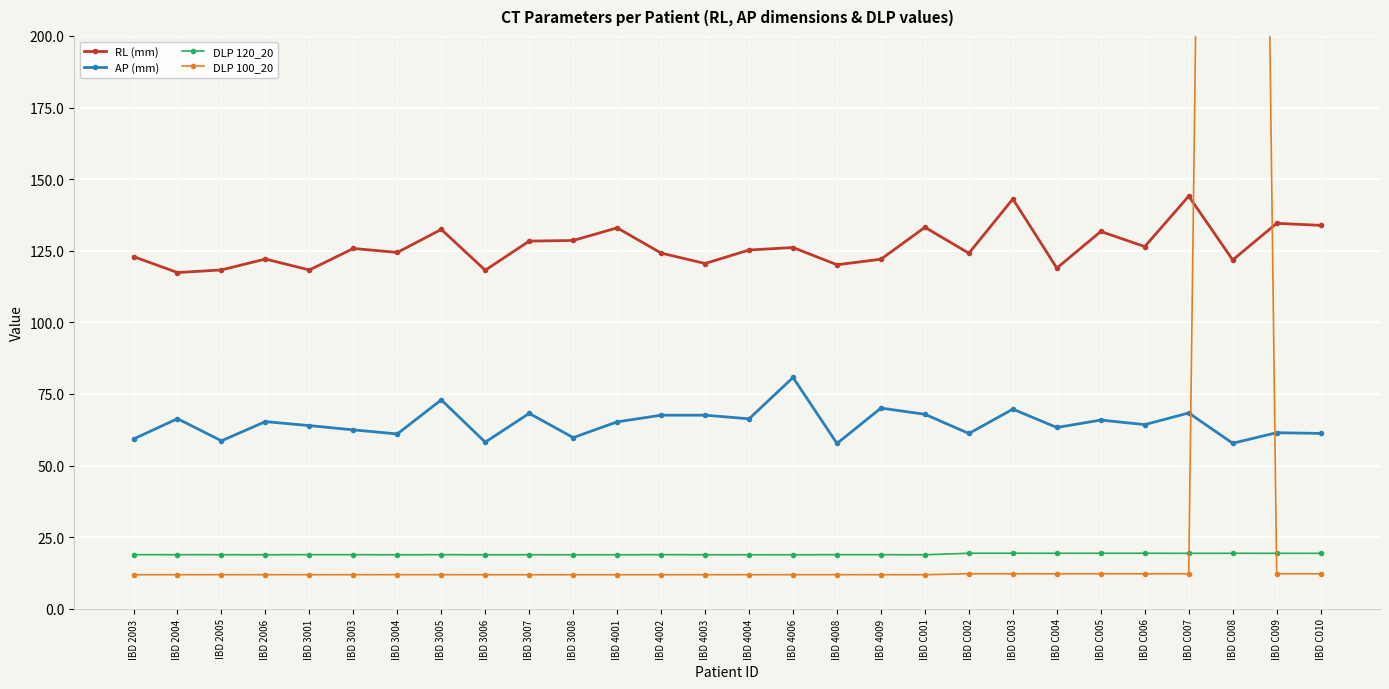

Which series has the largest total across all categories?

RL (mm)